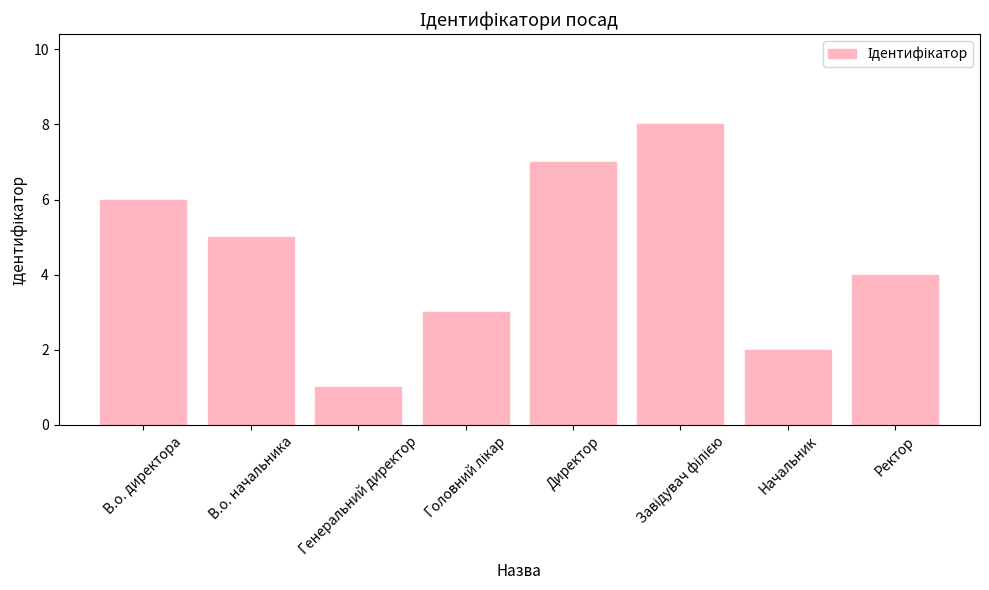

True or false: the data shows 7 at Директор.

True